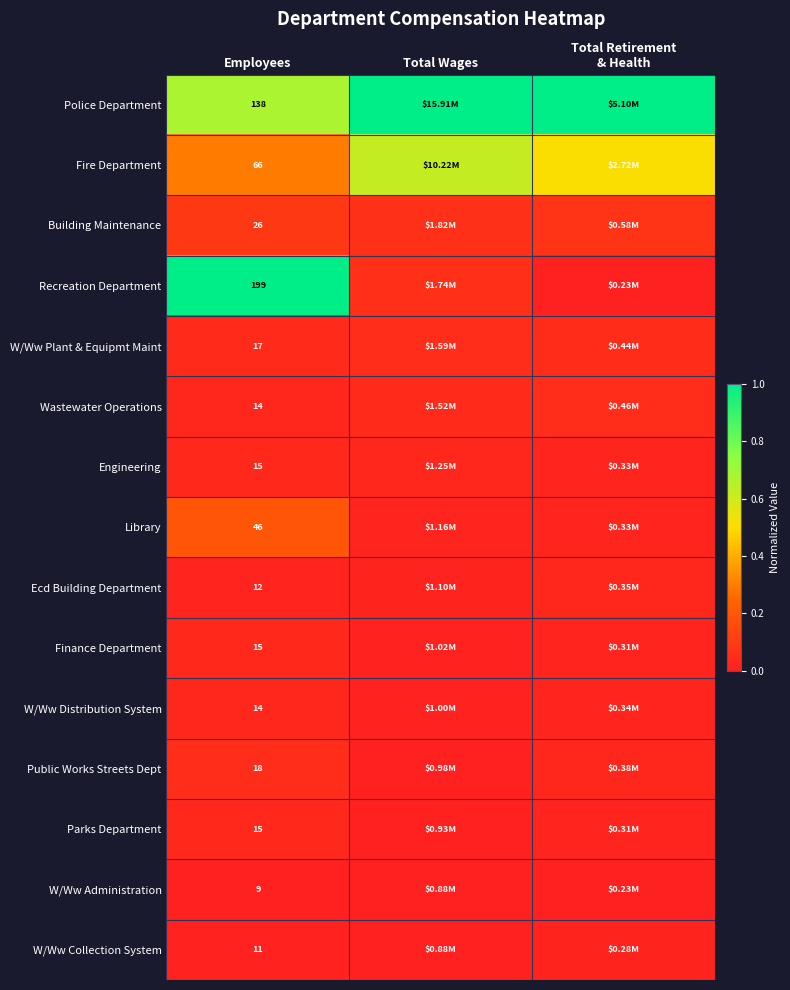

The Library series shows 0.0 at Total Wages. True or false?

False